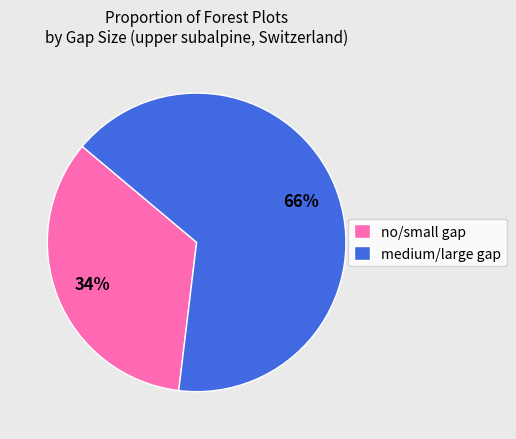

What is the ratio of the value at no/small gap to the value at medium/large gap?

0.5